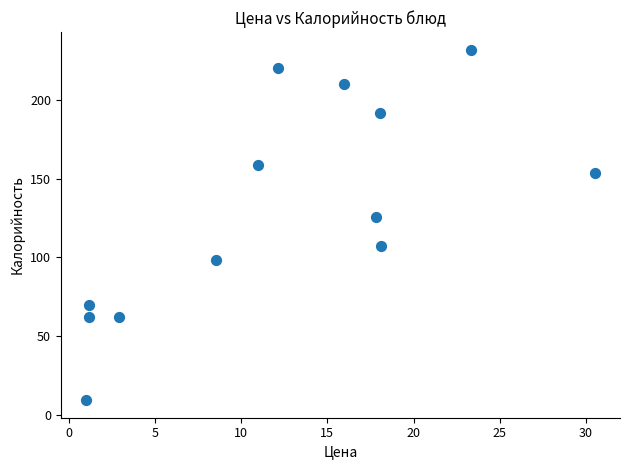

What is the range of X values (max minus min)?

29.5